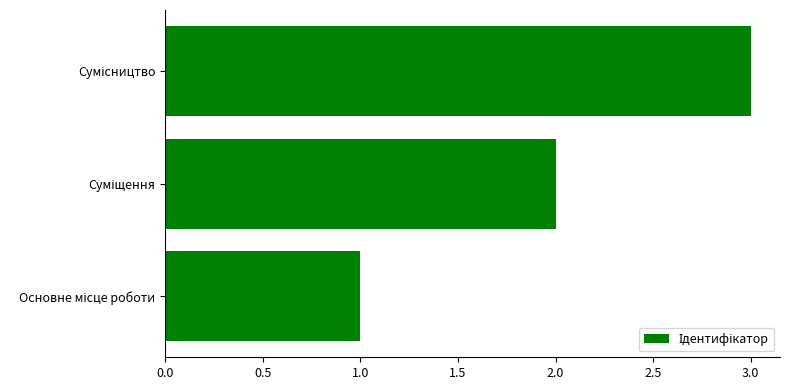

How many bars are there in total?

3